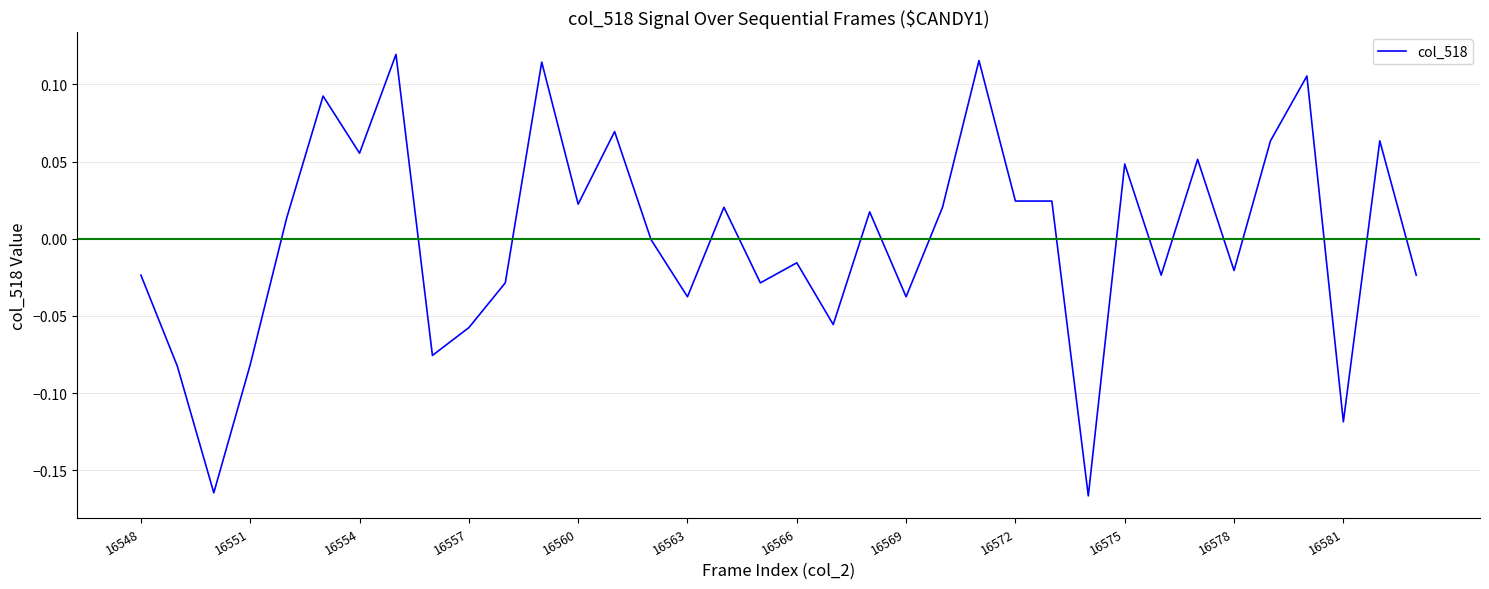

Is it true that the value at 16575 is 0.1?

False